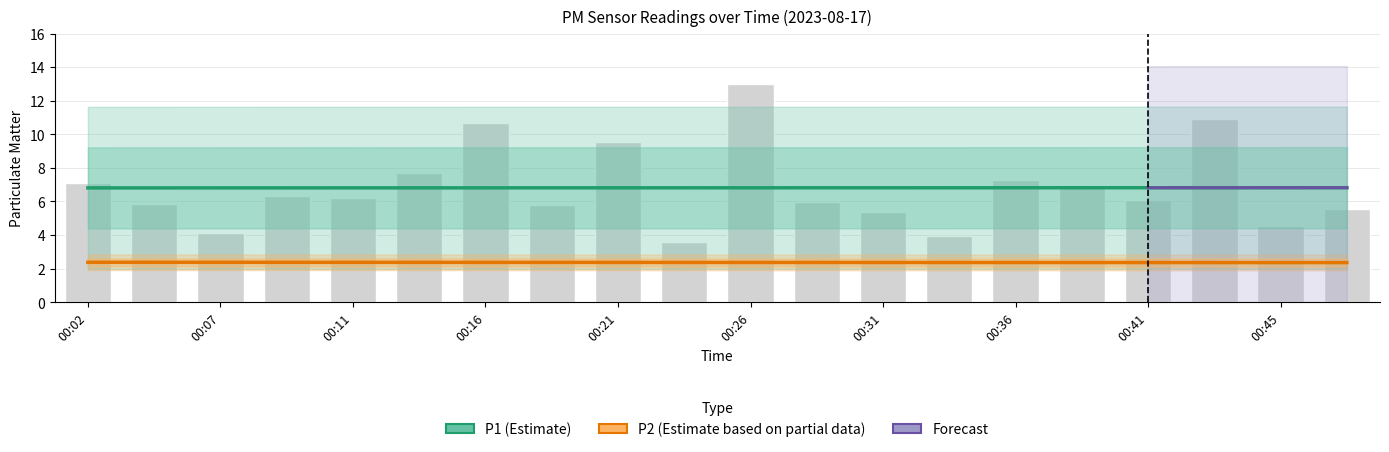

Between 00:09 and 00:33, which is larger?

00:09